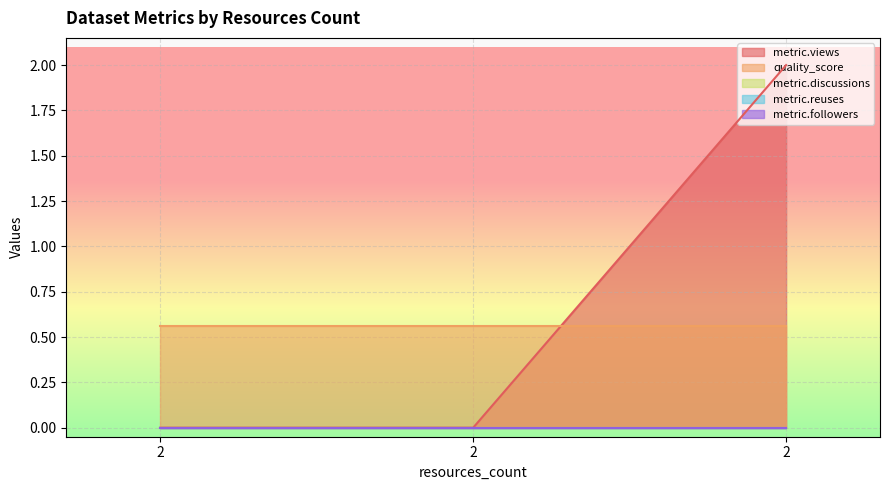

List the labels in order of metric.followers value, largest first.

2, 2, 2